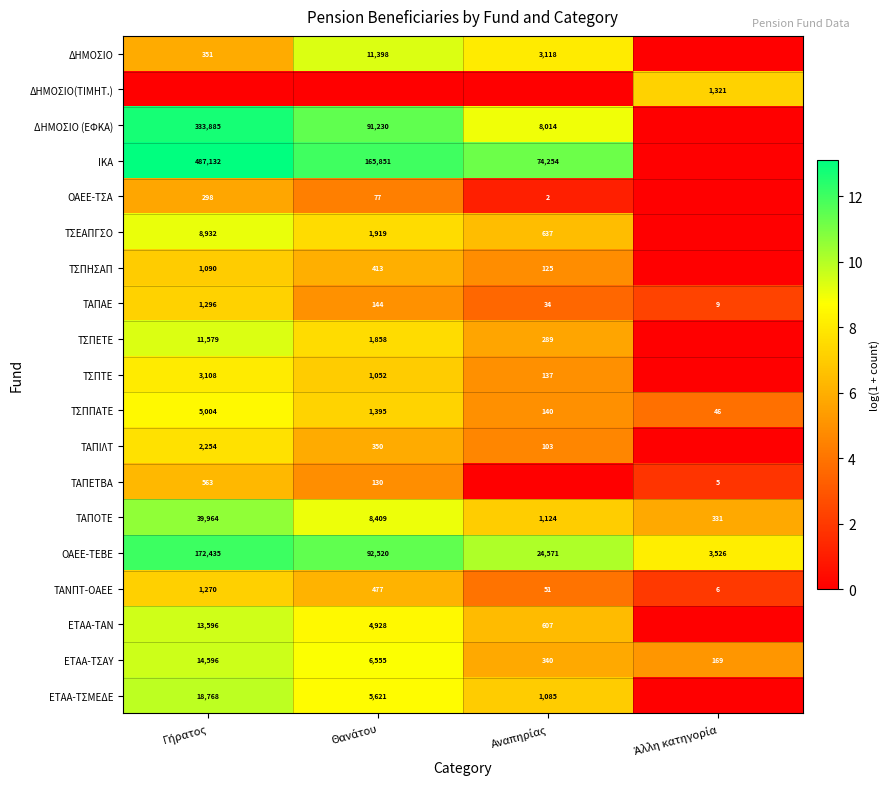

What is the difference between the maximum and minimum values in the ΤΣΠΠΑΤΕ series?

4958